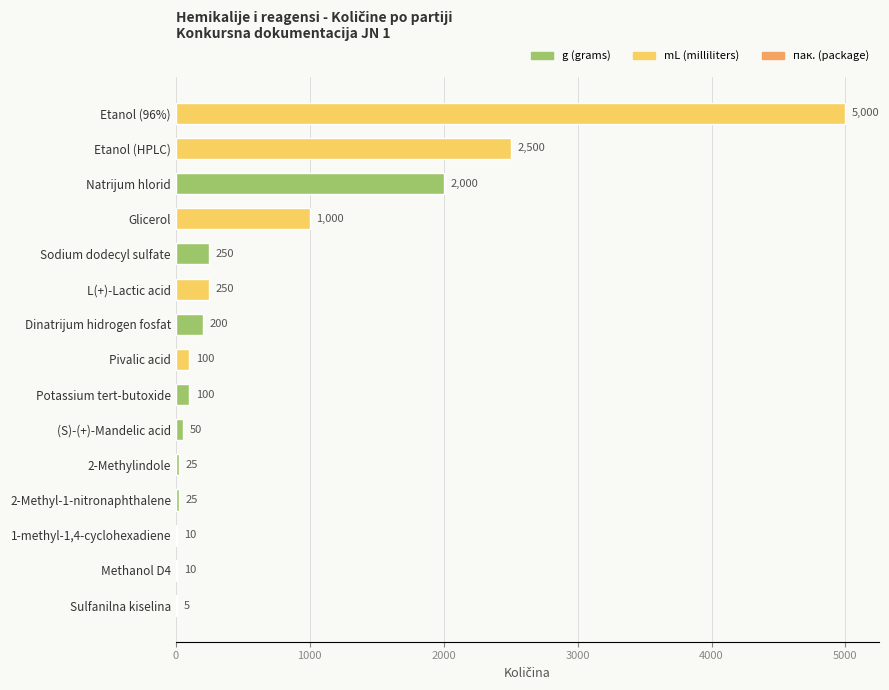

Approximately how many times larger is the value at Etanol (96%) compared to 2-Methyl-1-nitronaphthalene?

200.0